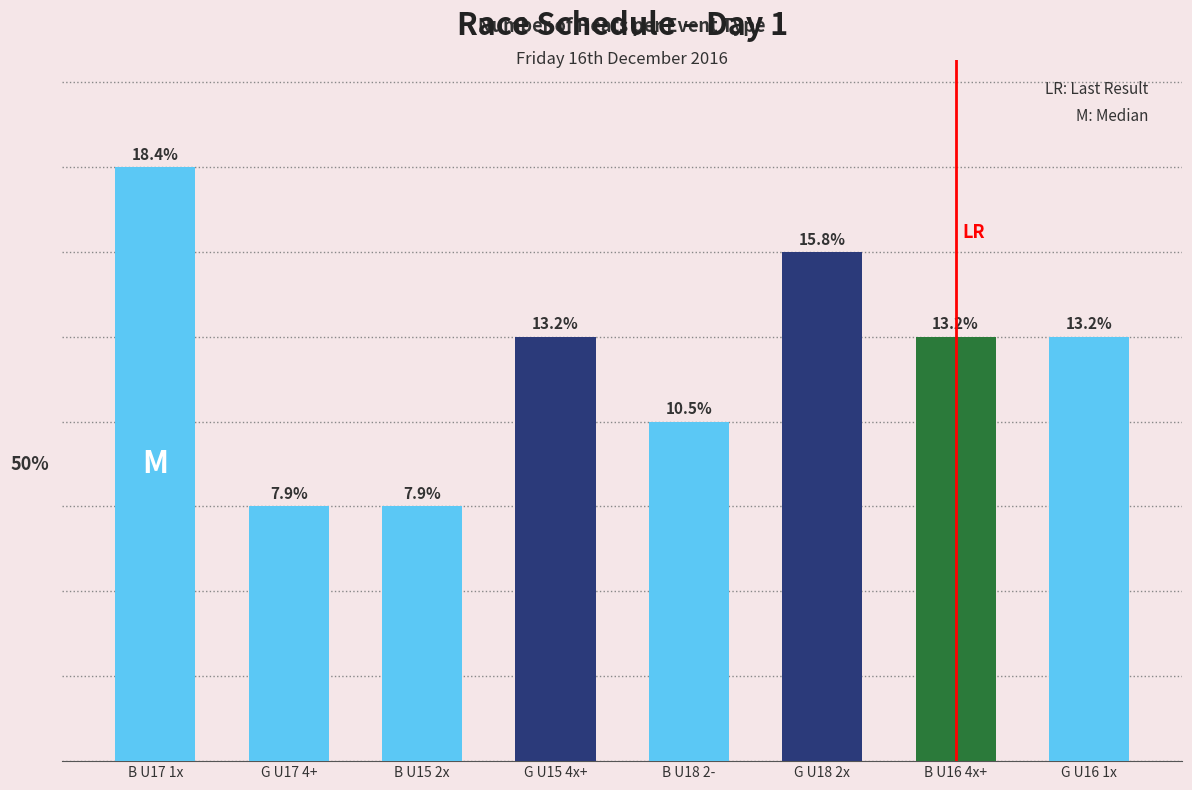

Does the chart contain any negative values?

No